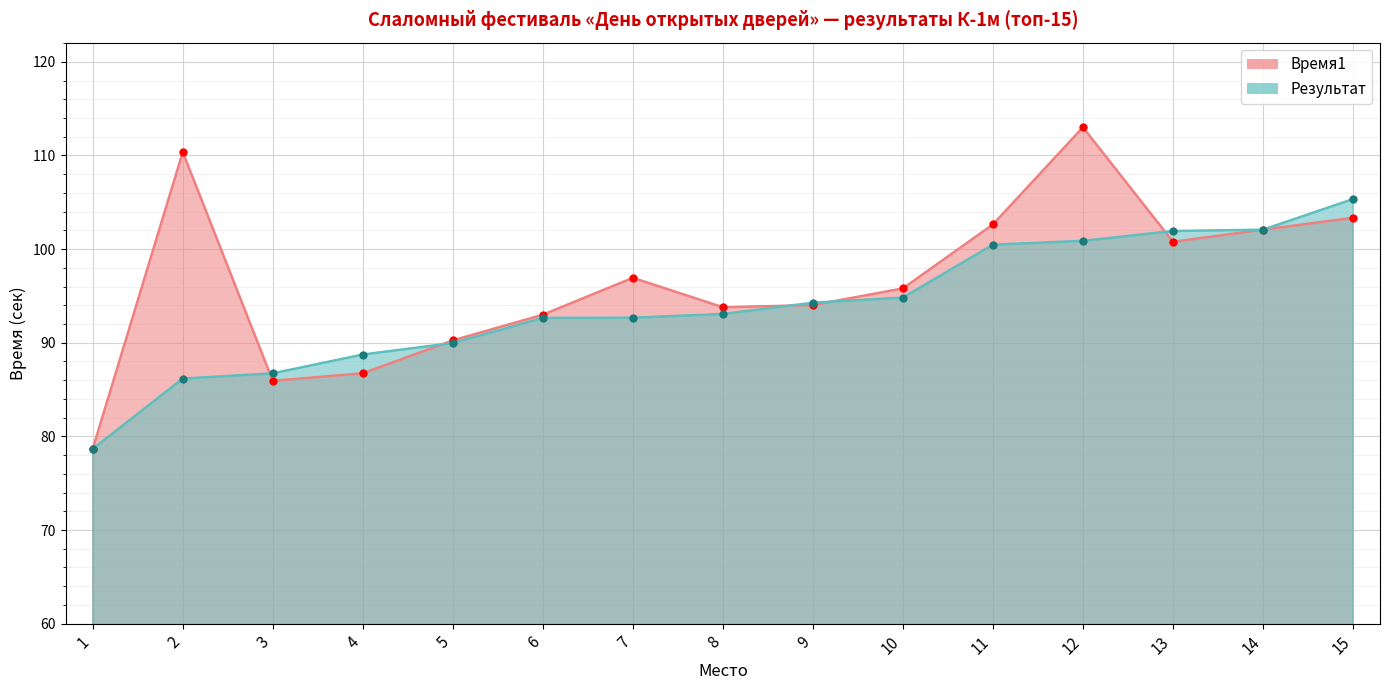

Rank the series by their maximum value, from highest to lowest.

Время1, Результат